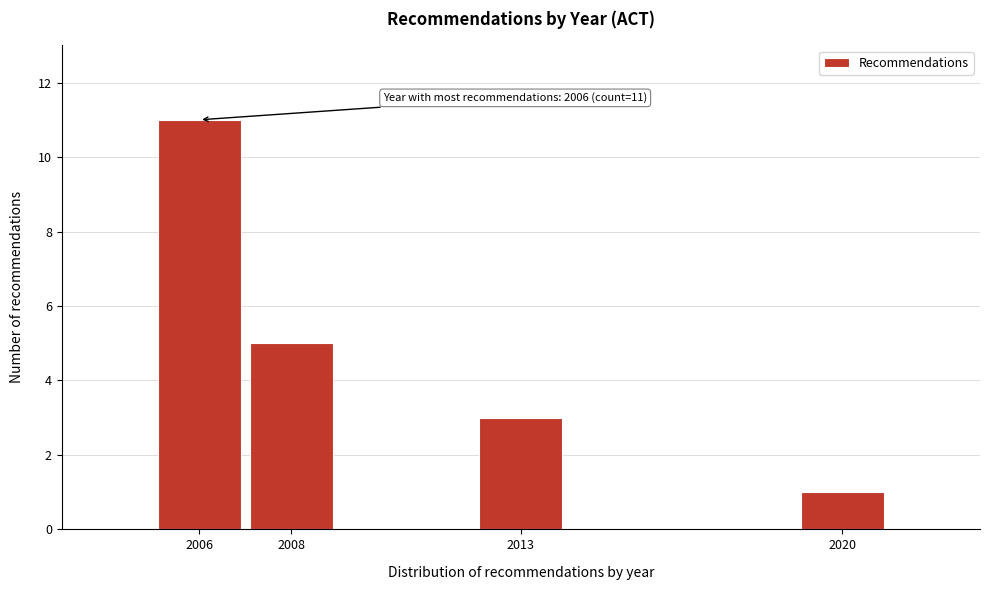

Reading left to right, what are all the values shown in this chart?

2006=11	2008=5	2013=3	2020=1